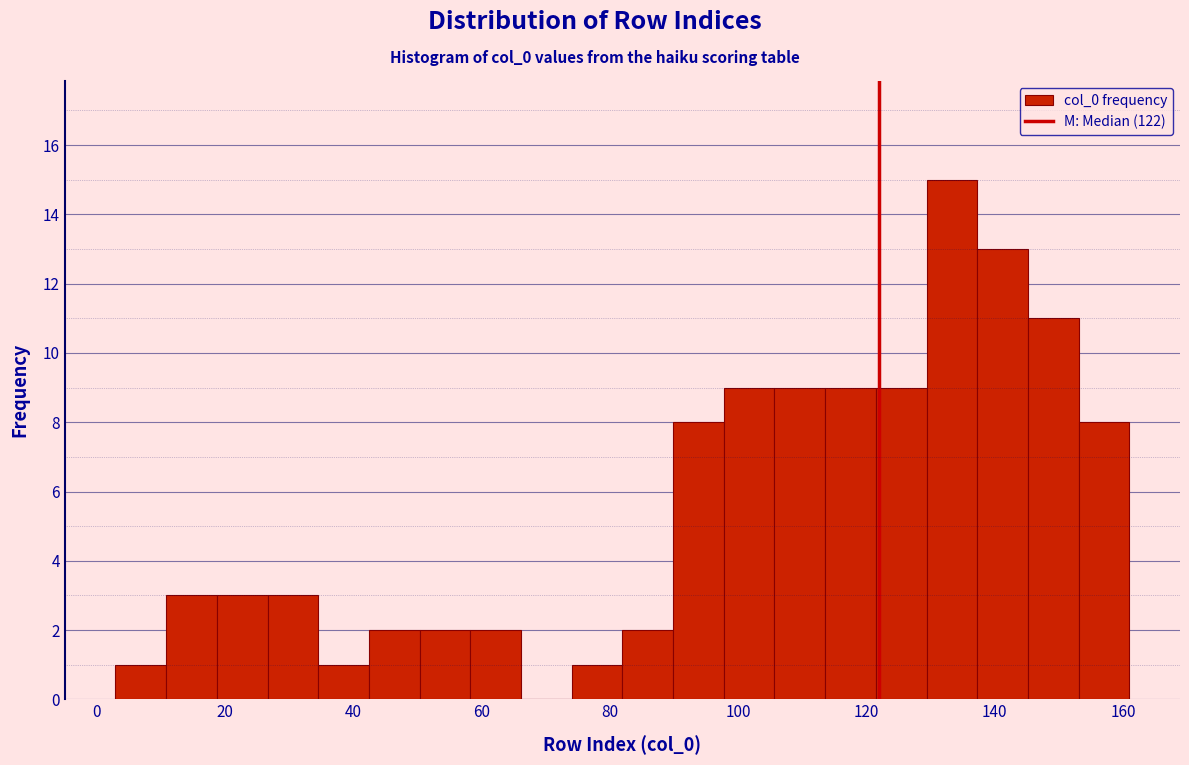

Around what value on the x-axis is the tallest bar? Give the approximate position of its centre, as read against the axis.

134